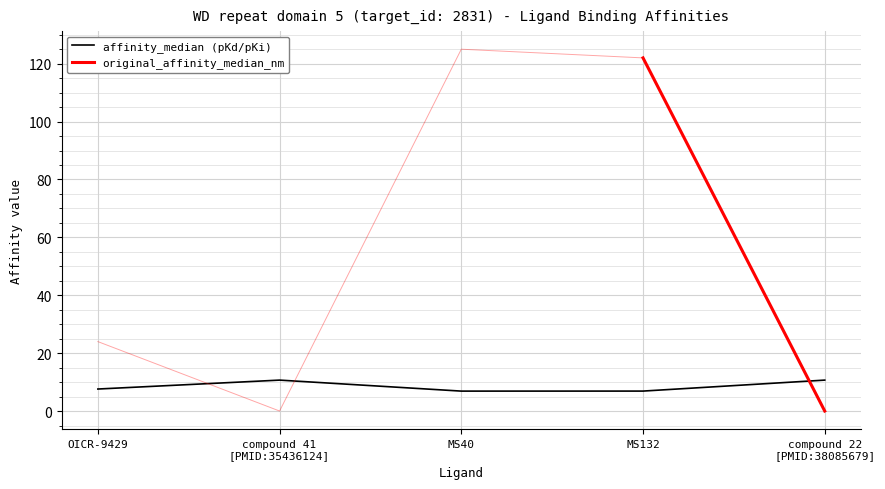

What is the difference between the highest and lowest values at compound 22
[PMID:38085679]?

10.7